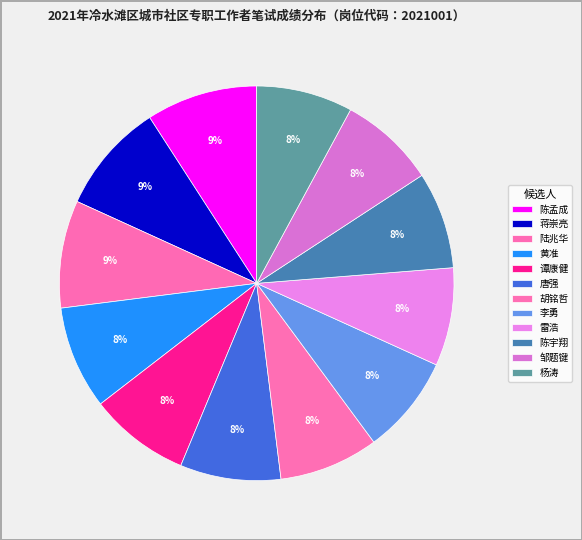

What percentage is the 李勇 slice, to the nearest percent?

8%